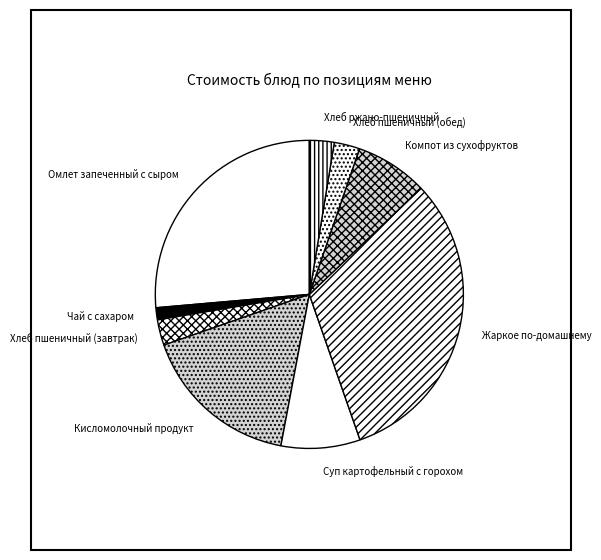

Is there a majority slice in this chart?

No